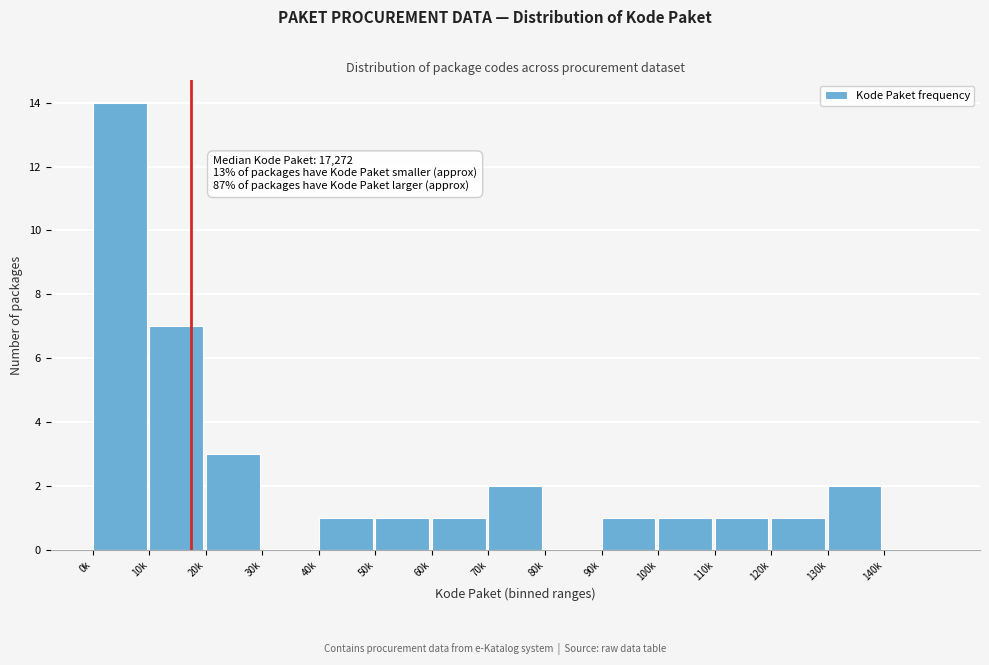

Reading left to right, extract all data points from this chart.

0k=14	10k=7	20k=3	30k=0	40k=1	50k=1	60k=1	70k=2	80k=0	90k=1	100k=1	110k=1	120k=1	130k=2	140k=0